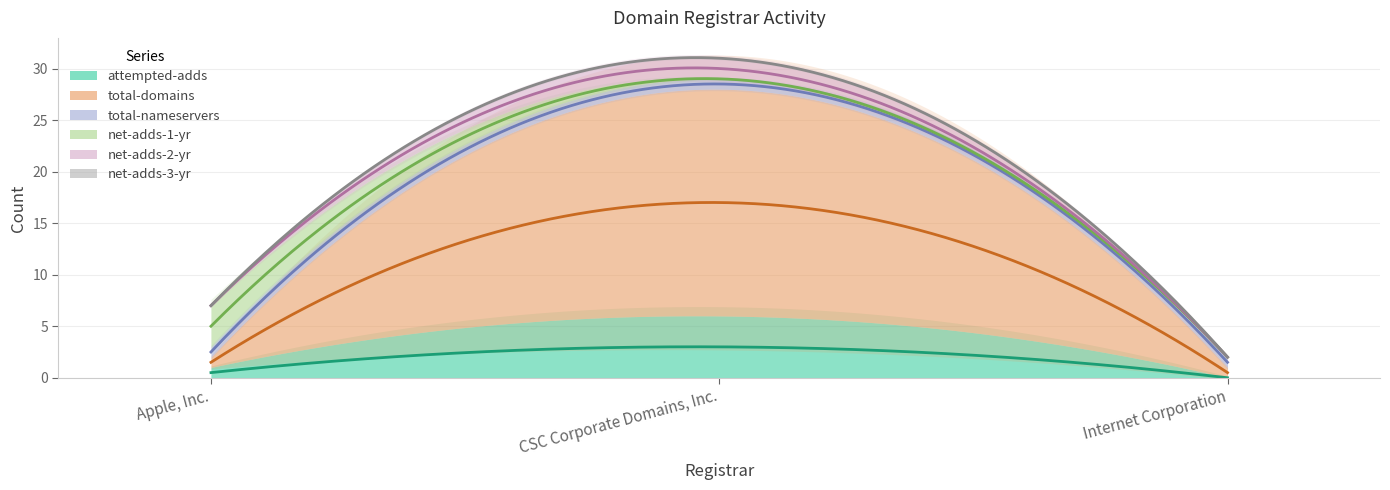

What are all the series names shown in the legend?

attempted-adds, total-domains, total-nameservers, net-adds-1-yr, net-adds-2-yr, net-adds-3-yr